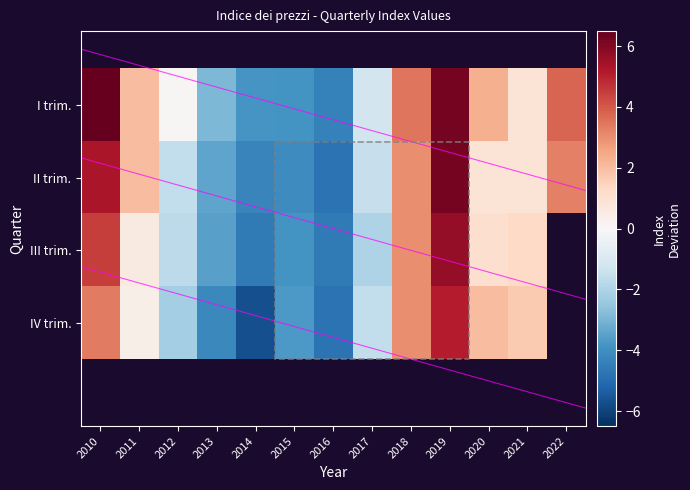

Which category has the highest value in the IV trim. series?

2019